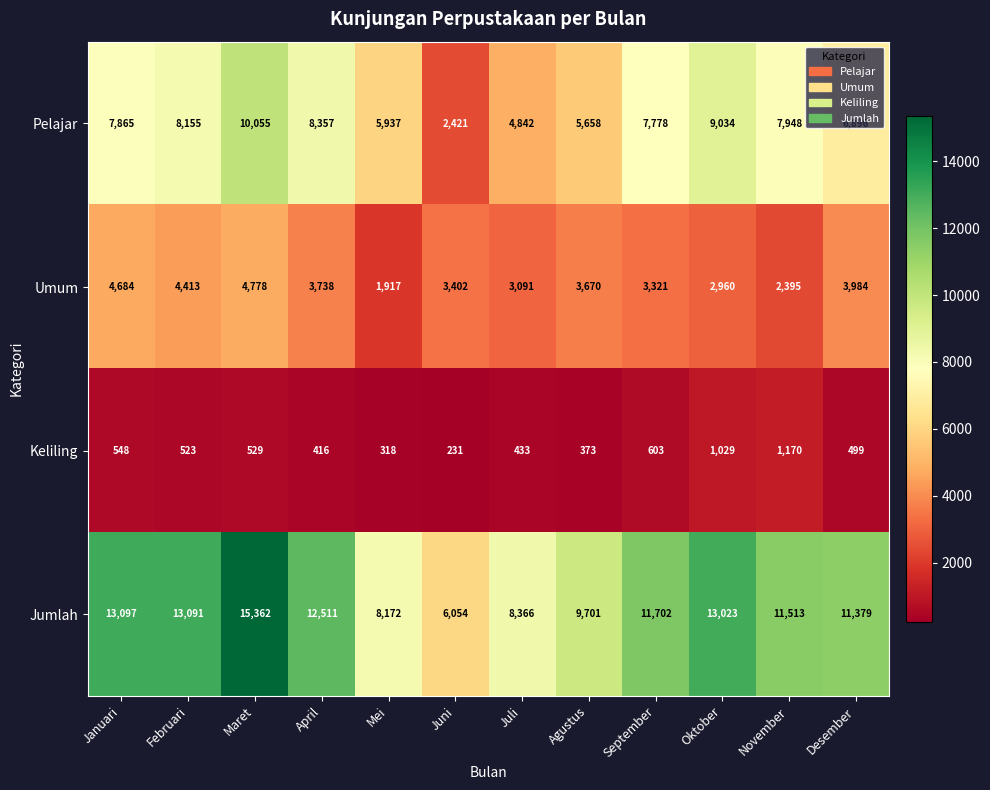

The Keliling series shows 373 at Agustus. True or false?

True